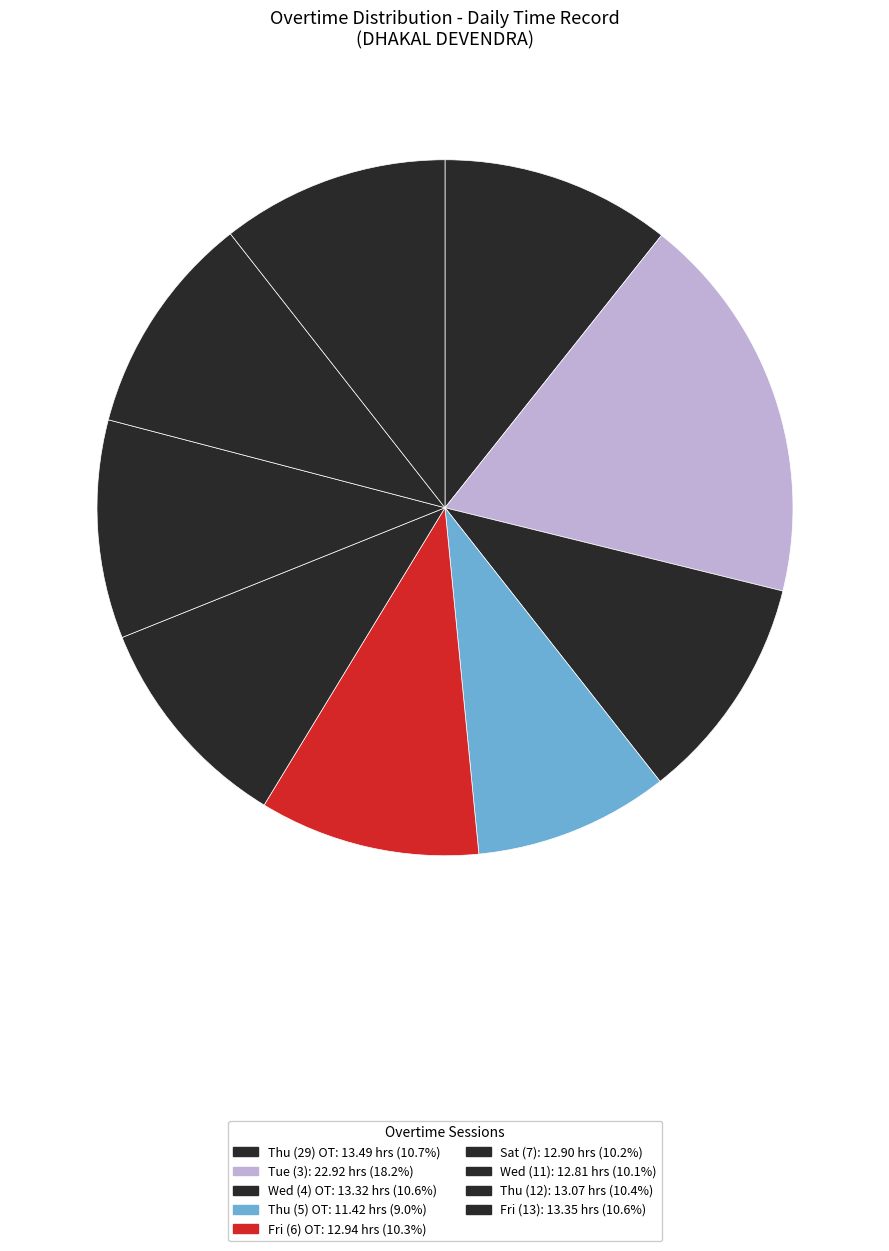

How many segments does this pie chart have?

9